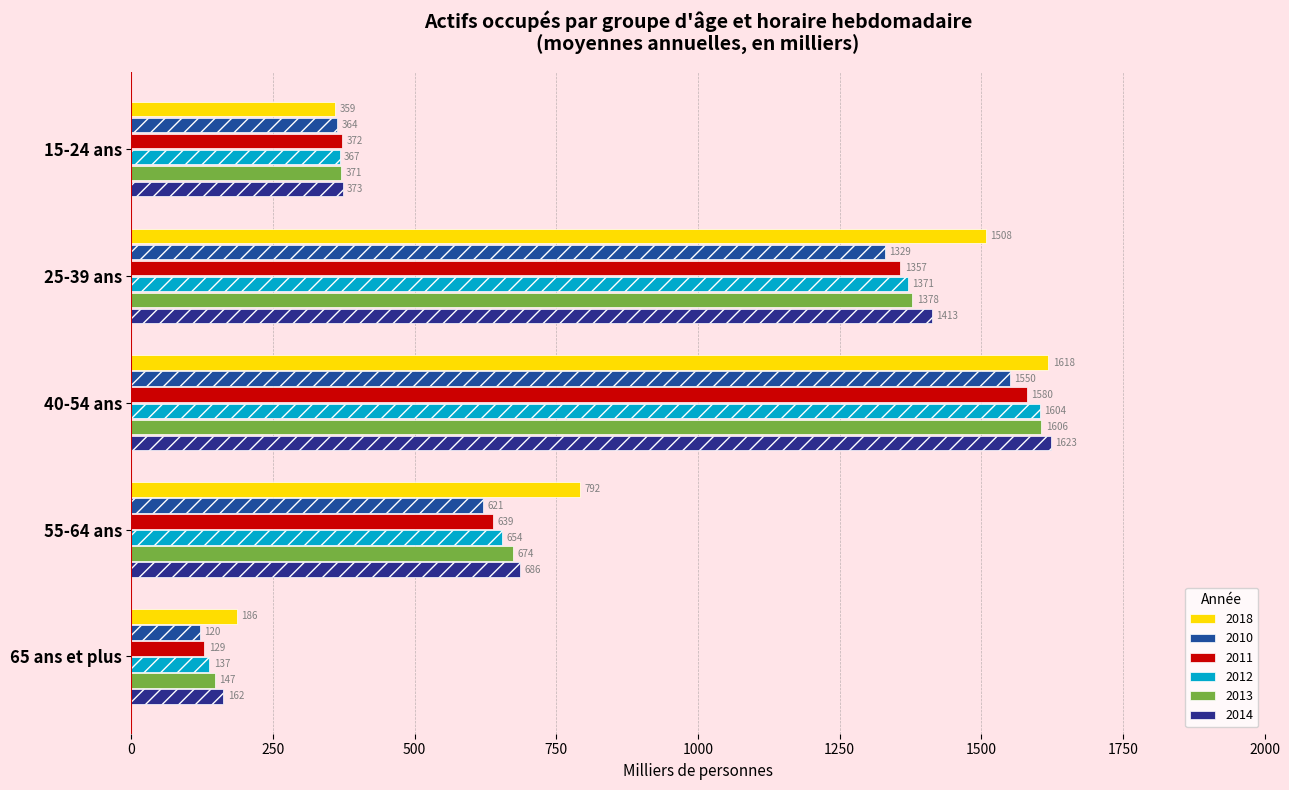

Reading left to right, extract all data points from this chart.

2018: 15-24 ans=359.3	25-39 ans=1507.6	40-54 ans=1618.2	55-64 ans=791.9	65 ans et plus=185.9
2010: 15-24 ans=363.5	25-39 ans=1329.2	40-54 ans=1550.3	55-64 ans=621.0	65 ans et plus=120.5
2011: 15-24 ans=371.6	25-39 ans=1357.5	40-54 ans=1580.2	55-64 ans=638.8	65 ans et plus=128.8
2012: 15-24 ans=367.3	25-39 ans=1370.8	40-54 ans=1603.7	55-64 ans=653.7	65 ans et plus=137.1
2013: 15-24 ans=370.6	25-39 ans=1378.0	40-54 ans=1606.3	55-64 ans=673.6	65 ans et plus=147.2
2014: 15-24 ans=372.5	25-39 ans=1412.5	40-54 ans=1622.8	55-64 ans=685.9	65 ans et plus=162.2